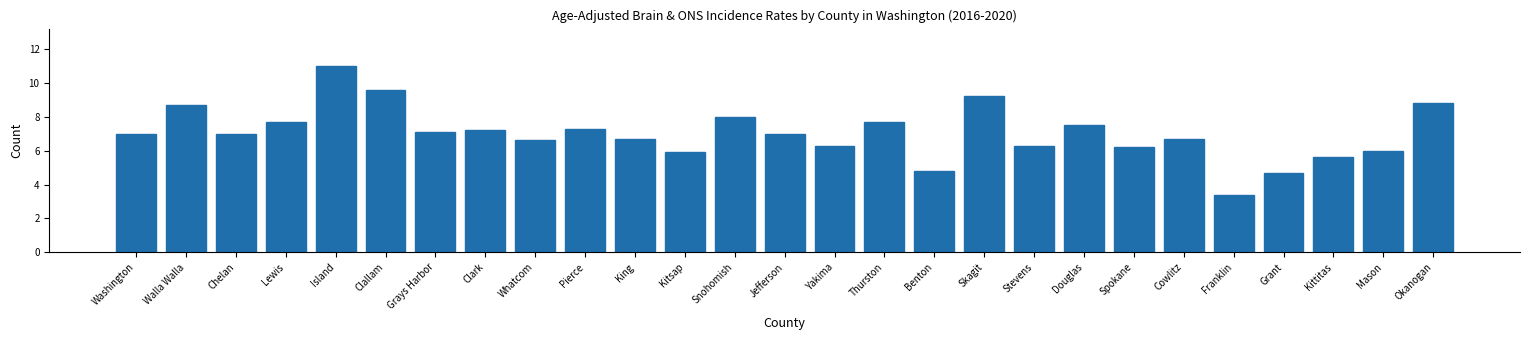

Reading left to right, what are all the values shown in this chart?

Washington=7.0	Walla Walla=8.7	Chelan=7.0	Lewis=7.7	Island=11.0	Clallam=9.6	Grays Harbor=7.1	Clark=7.2	Whatcom=6.6	Pierce=7.3	King=6.7	Kitsap=5.9	Snohomish=8.0	Jefferson=7.0	Yakima=6.3	Thurston=7.7	Benton=4.8	Skagit=9.2	Stevens=6.3	Douglas=7.5	Spokane=6.2	Cowlitz=6.7	Franklin=3.4	Grant=4.7	Kittitas=5.6	Mason=6.0	Okanogan=8.8